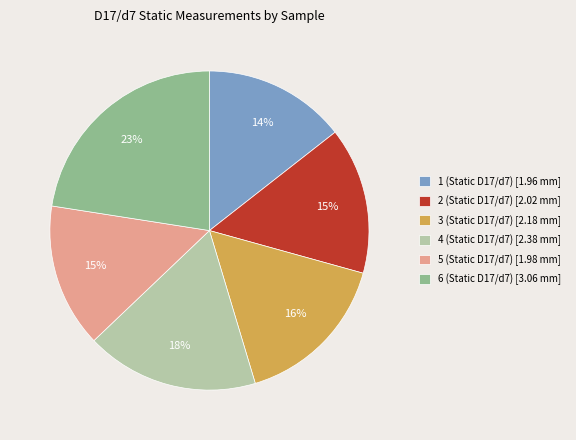

Count the number of slices in the pie.

6